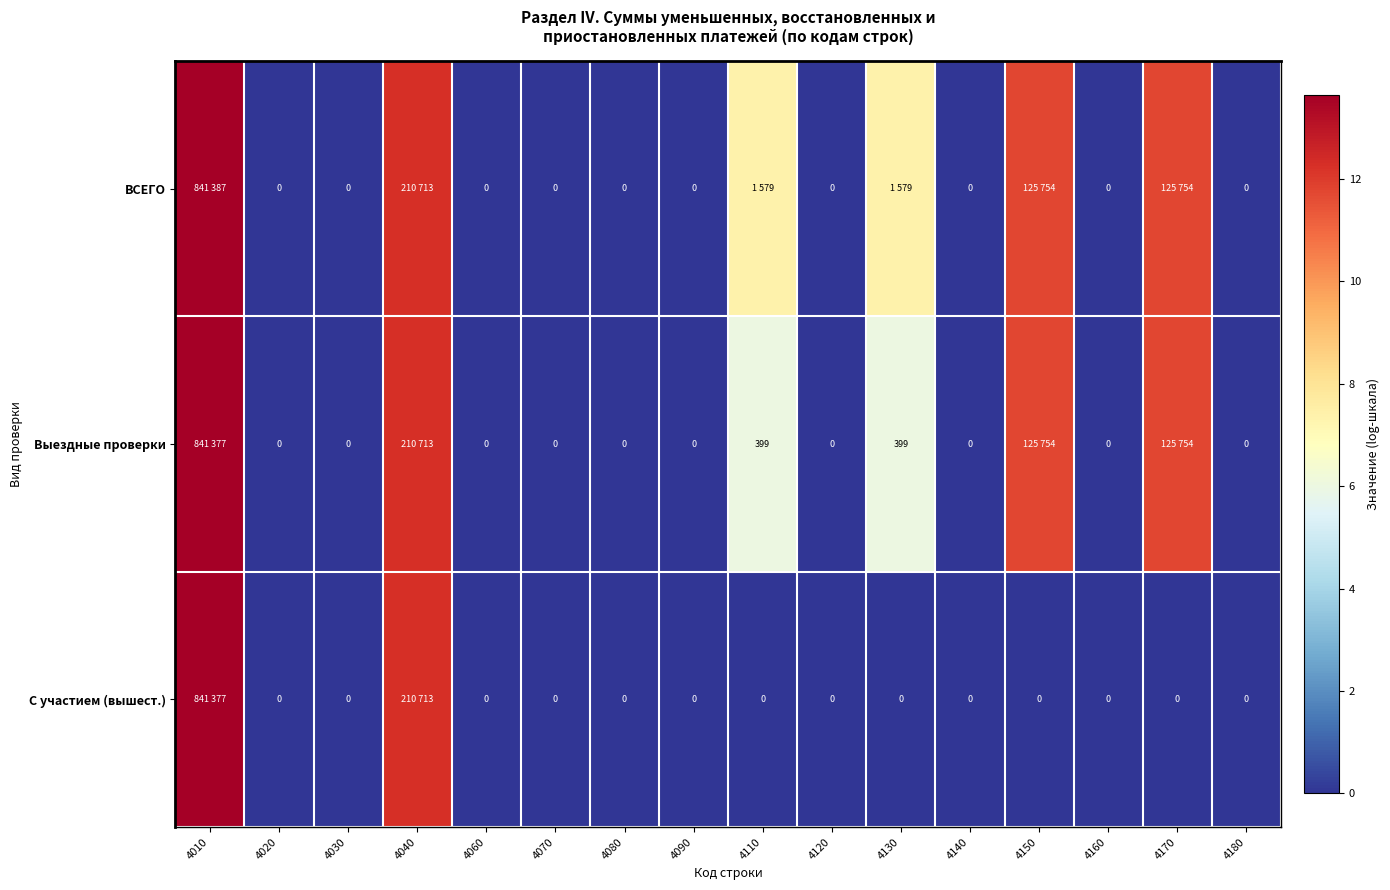

Which category has the lowest value in the С участием (вышест.) series?

4020